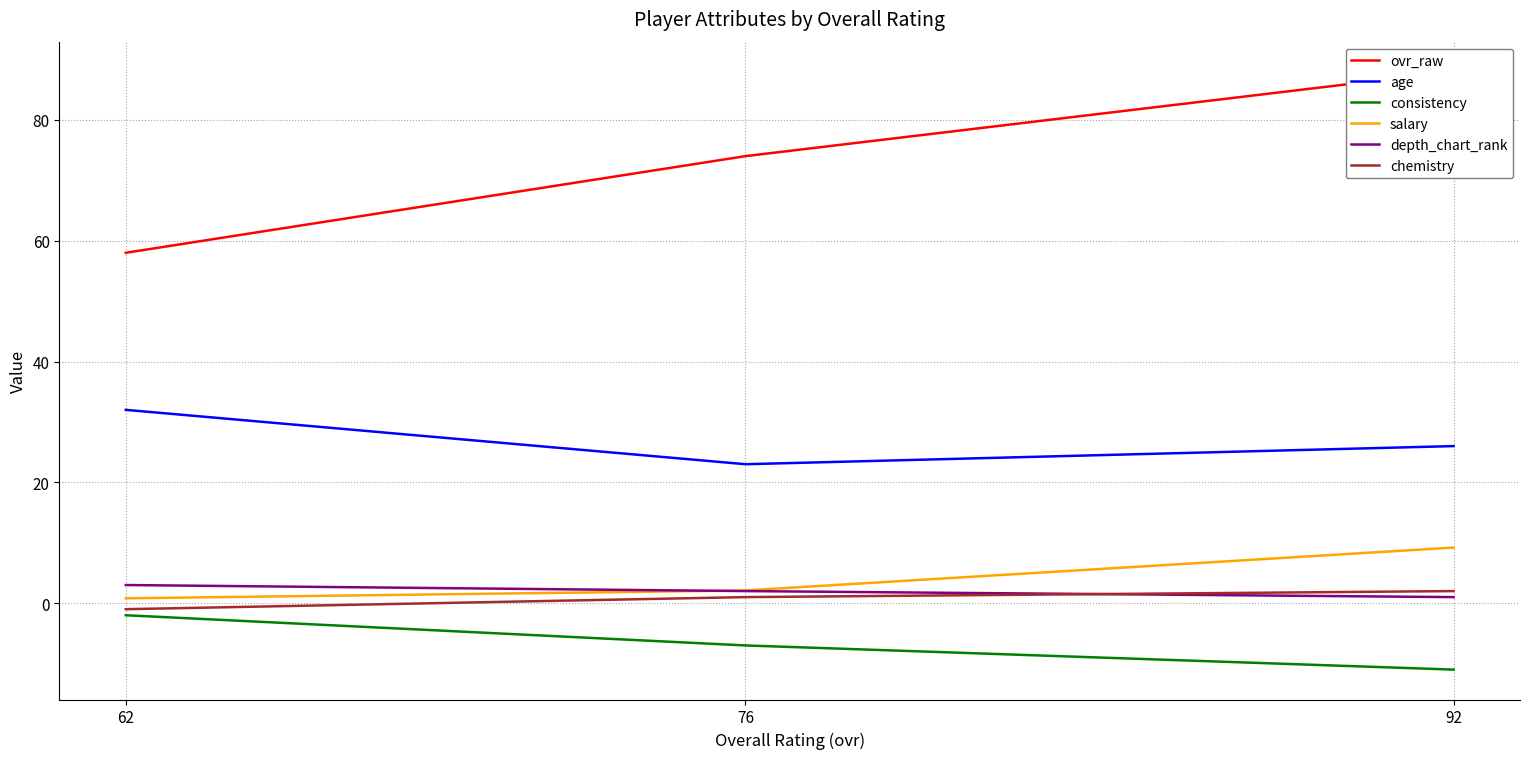

What is the lowest value of the depth_chart_rank series?

1.0